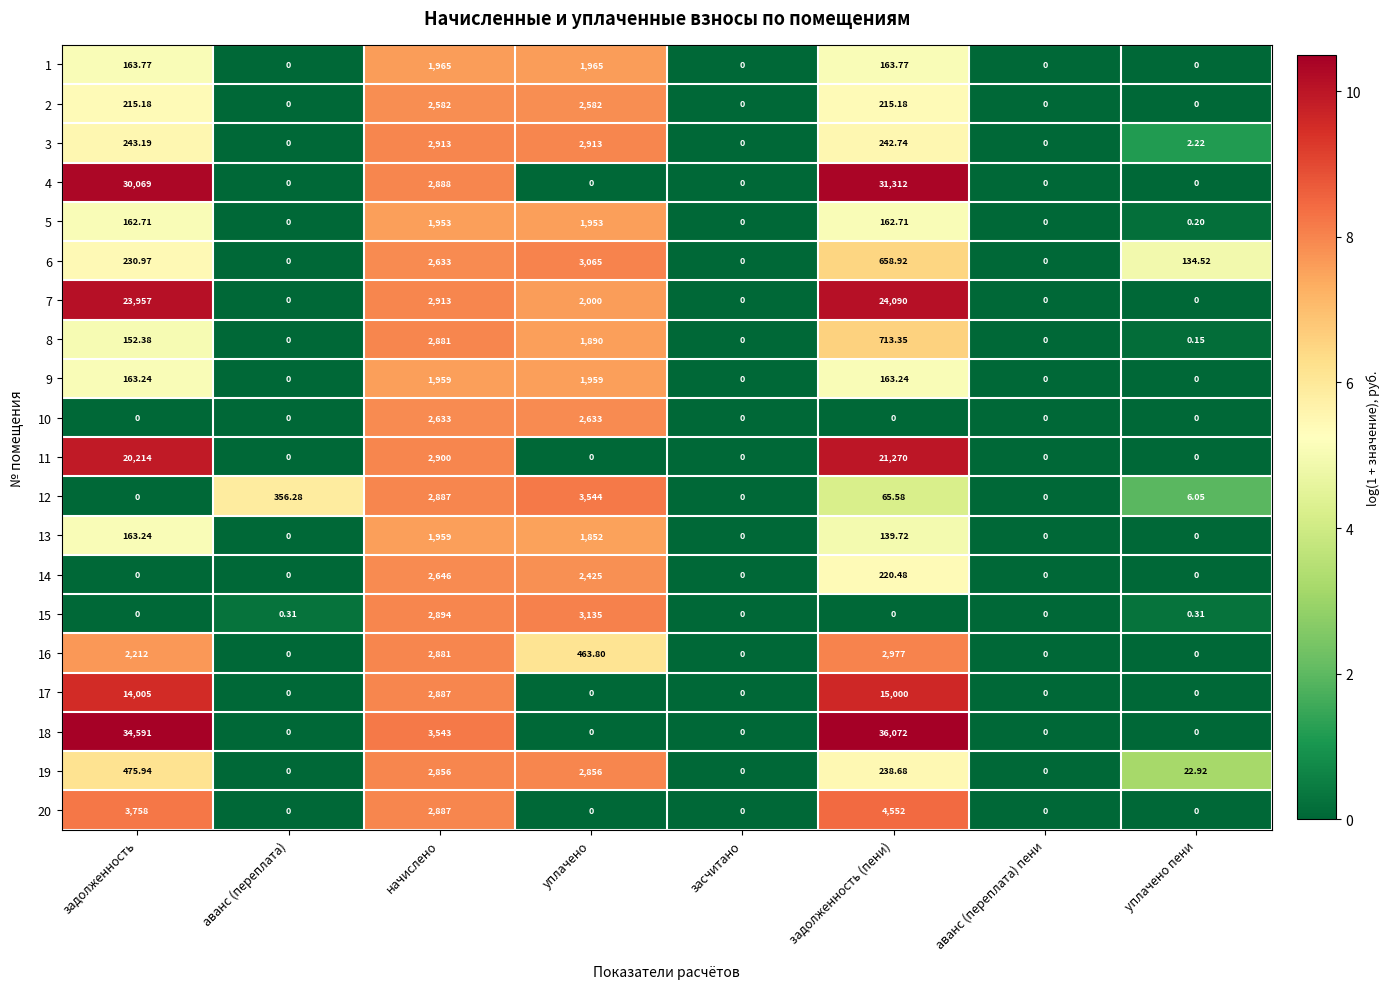

Which series has the largest range (max minus min)?

18